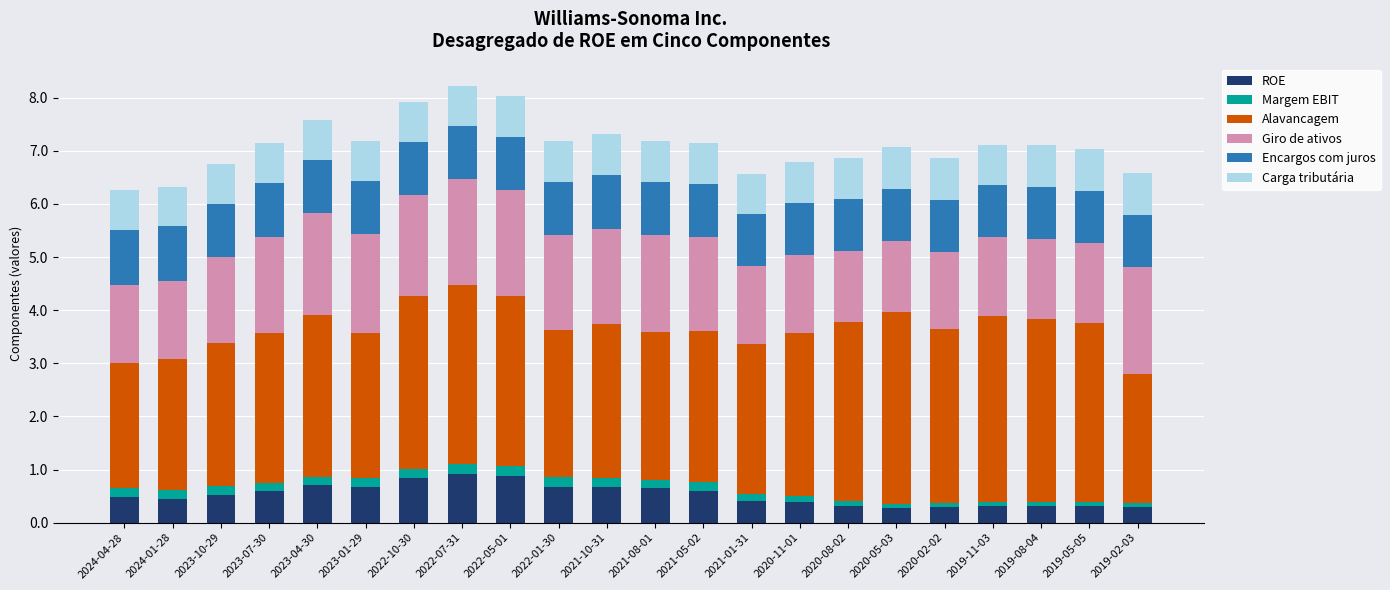

What is the sum of all ROE values?

11.5